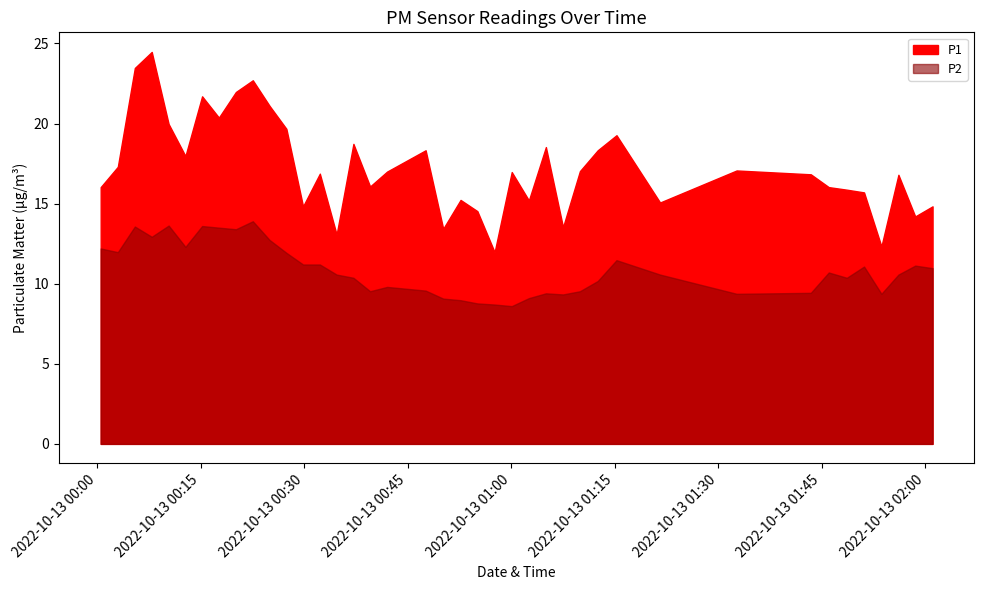

Reading left to right, extract all data points from this chart.

P1: 16.0	17.3	23.5	24.5	20.0	18.0	21.7	20.4	22.0	22.7	21.1	19.7	14.8	16.9	13.1	18.7	16.1	17.0	18.3	13.4	15.2	14.5	12.0	17.0	15.2	18.5	13.5	17.0	18.3	19.3	15.1	17.1	16.8	16.0	15.9	15.7	12.3	16.8	14.2	14.8
P2: 12.2	12.0	13.6	12.9	13.6	12.3	13.6	13.5	13.4	13.9	12.7	11.9	11.2	11.2	10.6	10.4	9.5	9.8	9.6	9.1	9.0	8.8	8.7	8.6	9.1	9.4	9.3	9.5	10.2	11.5	10.6	9.4	9.4	10.7	10.4	11.1	9.4	10.6	11.1	11.0